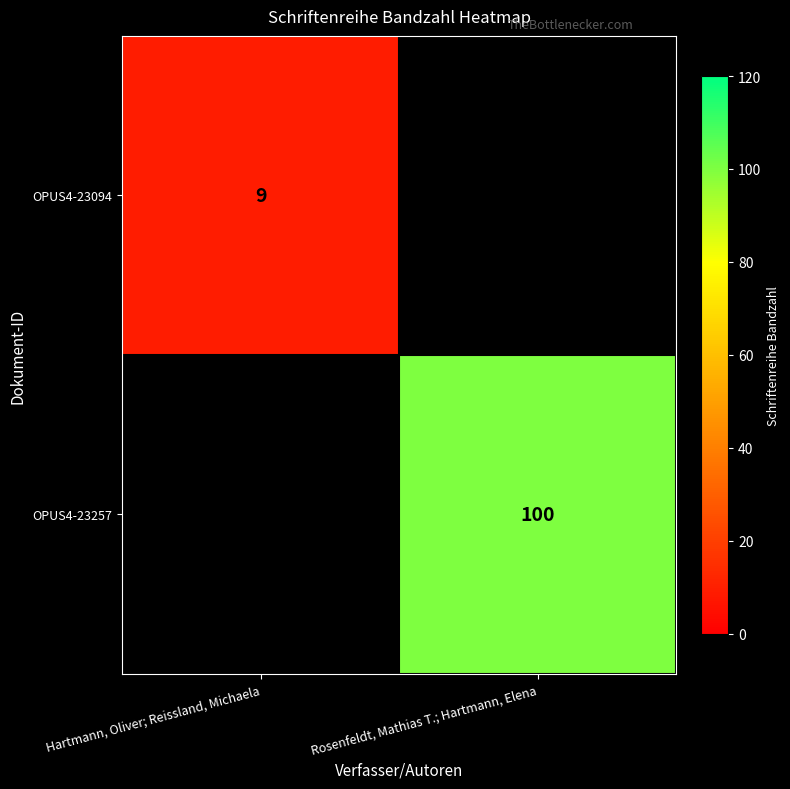

Is the value of OPUS4-23257 at Rosenfeldt, Mathias T.; Hartmann, Elena greater than the value of OPUS4-23094 at Hartmann, Oliver; Reissland, Michaela?

Yes